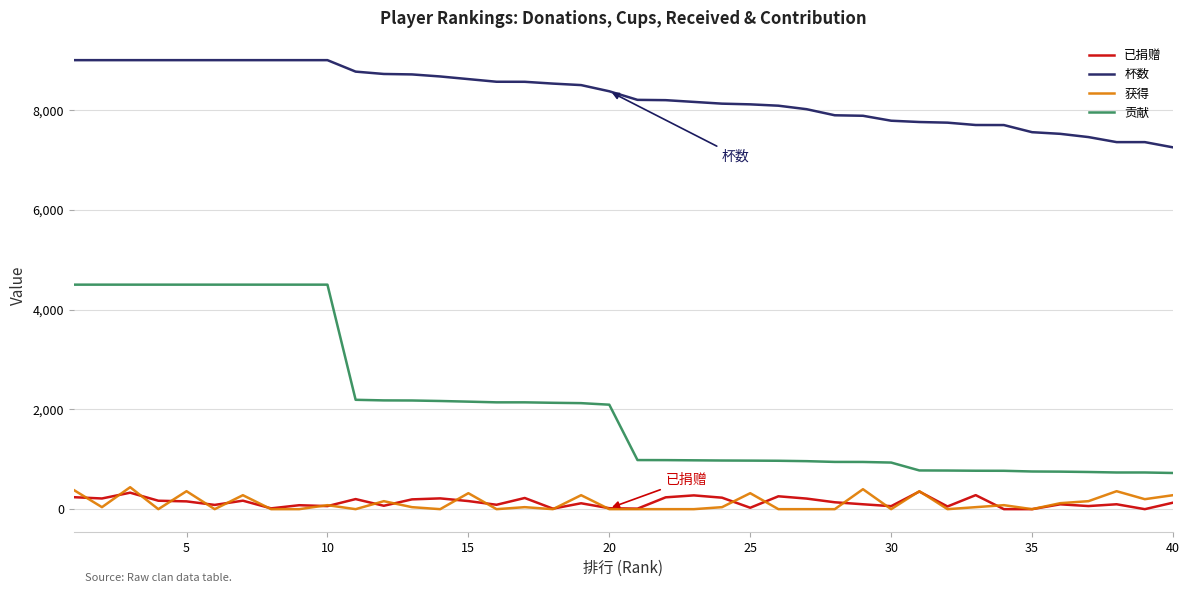

What is the minimum value for 杯数?

7252